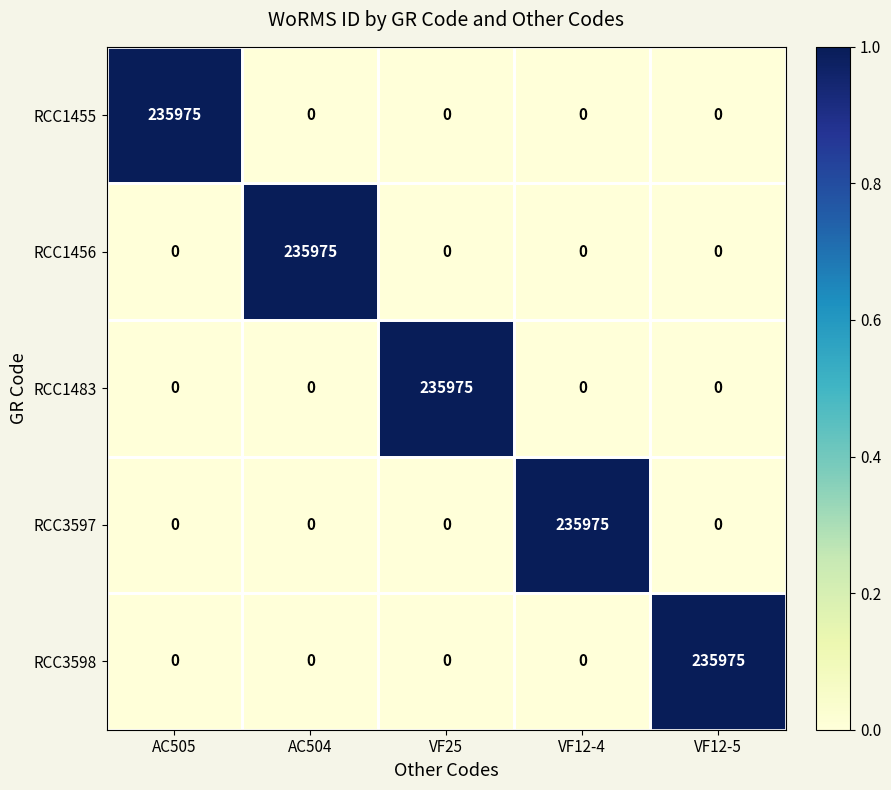

What is the sum of all RCC1483 values?

235975